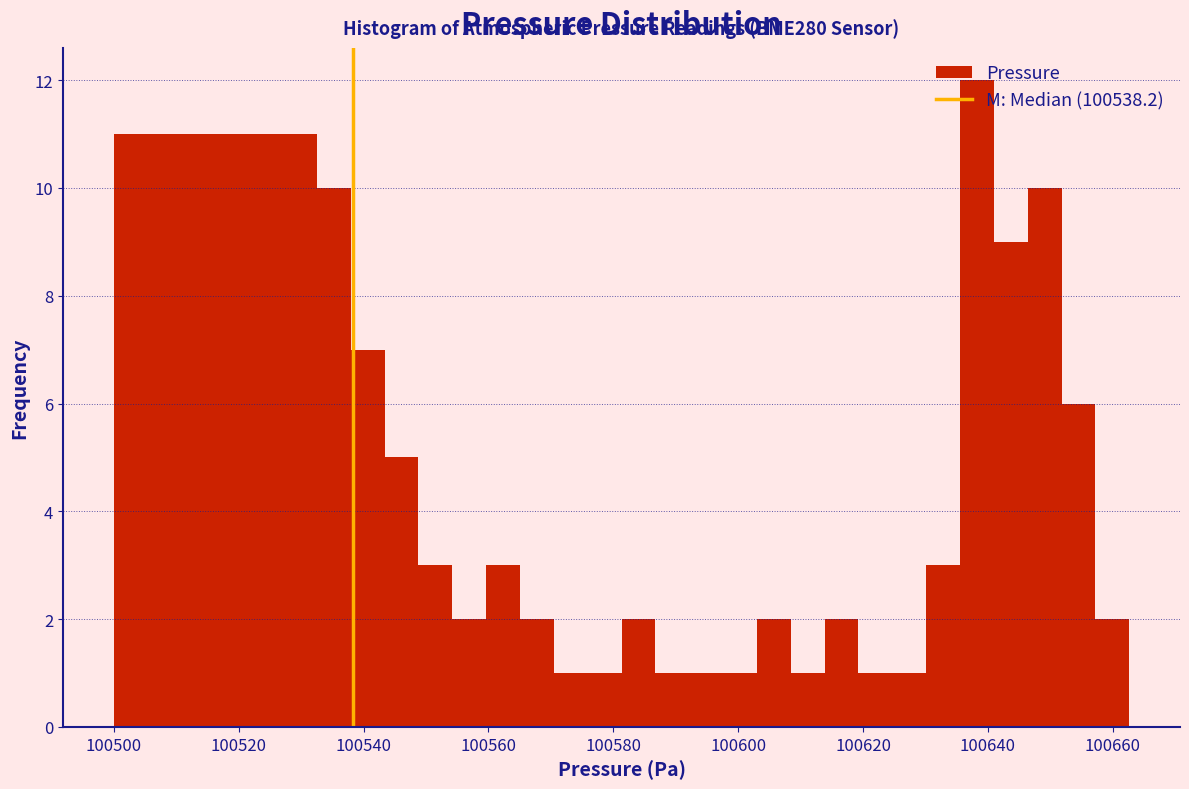

Read against the x-axis, roughly where is the centre of the tallest bar?

100638